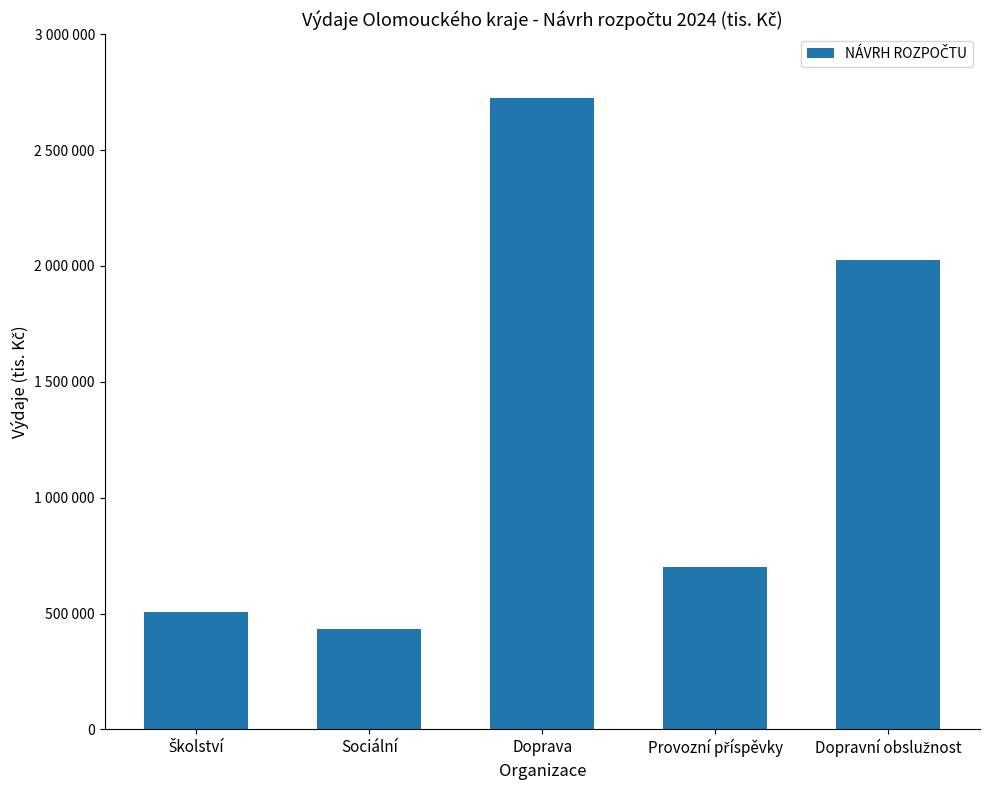

Are the bars horizontal?

No